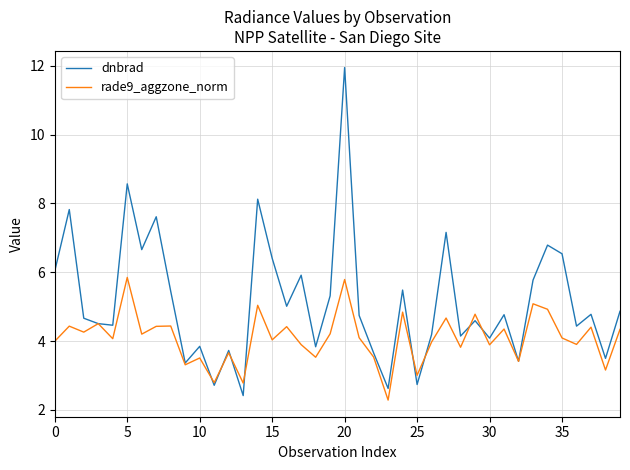

Which series has the largest total across all categories?

dnbrad